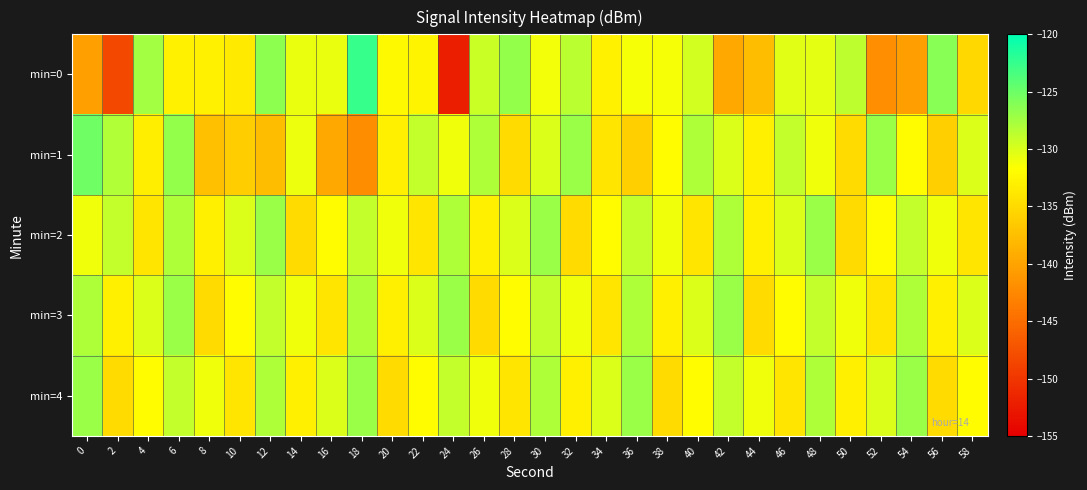

Reading left to right, transcribe all the data shown in this chart.

min=0: 0=-140.3	2=-148.4	4=-127.5	6=-133.0	8=-132.9	10=-133.6	12=-126.5	14=-130.8	16=-130.8	18=-122.6	20=-132.2	22=-132.6	24=-152.0	26=-129.2	28=-126.8	30=-131.2	32=-128.5	34=-132.9	36=-131.3	38=-131.3	40=-129.6	42=-139.4	44=-137.7	46=-130.4	48=-130.4	50=-128.7	52=-141.9	54=-140.4	56=-126.2	58=-135.3
min=1: 0=-125.1	2=-128.1	4=-133.1	6=-126.7	8=-137.5	10=-136.2	12=-137.7	14=-130.8	16=-139.6	18=-142.1	20=-133.0	22=-129.0	24=-131.0	26=-128.0	28=-135.0	30=-130.0	32=-127.0	34=-134.0	36=-136.0	38=-132.0	40=-128.0	42=-130.0	44=-133.0	46=-129.0	48=-131.0	50=-135.0	52=-127.0	54=-132.0	56=-136.0	58=-130.0
min=2: 0=-131.0	2=-129.0	4=-134.0	6=-128.0	8=-133.0	10=-130.0	12=-127.0	14=-135.0	16=-132.0	18=-129.0	20=-131.0	22=-134.0	24=-128.0	26=-133.0	28=-130.0	30=-127.0	32=-135.0	34=-132.0	36=-129.0	38=-131.0	40=-134.0	42=-128.0	44=-133.0	46=-130.0	48=-127.0	50=-135.0	52=-132.0	54=-129.0	56=-131.0	58=-134.0
min=3: 0=-128.0	2=-133.0	4=-130.0	6=-127.0	8=-135.0	10=-132.0	12=-129.0	14=-131.0	16=-134.0	18=-128.0	20=-133.0	22=-130.0	24=-127.0	26=-135.0	28=-132.0	30=-129.0	32=-131.0	34=-134.0	36=-128.0	38=-133.0	40=-130.0	42=-127.0	44=-135.0	46=-132.0	48=-129.0	50=-131.0	52=-134.0	54=-128.0	56=-133.0	58=-130.0
min=4: 0=-127.0	2=-135.0	4=-132.0	6=-129.0	8=-131.0	10=-134.0	12=-128.0	14=-133.0	16=-130.0	18=-127.0	20=-135.0	22=-132.0	24=-129.0	26=-131.0	28=-134.0	30=-128.0	32=-133.0	34=-130.0	36=-127.0	38=-135.0	40=-132.0	42=-129.0	44=-131.0	46=-134.0	48=-128.0	50=-133.0	52=-130.0	54=-127.0	56=-135.0	58=-132.0